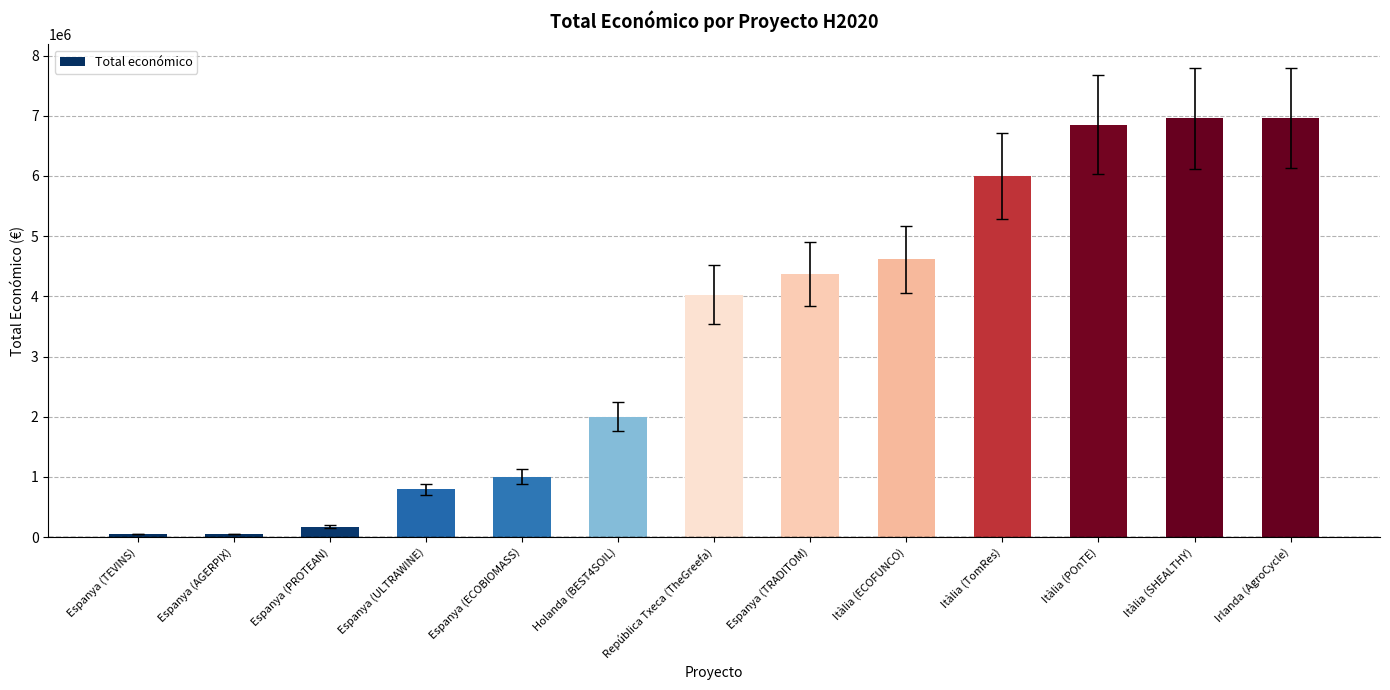

What is the value of the 8th bar from the left?

4372015